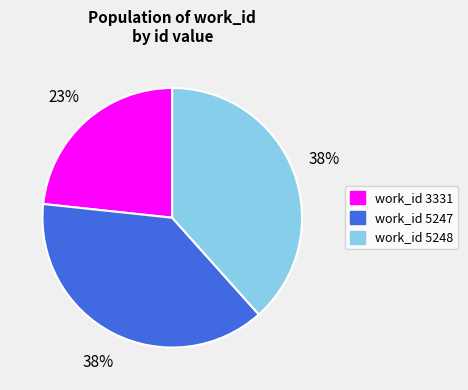

To the nearest percent, what is the difference between the largest and smallest slice percentages?

15%